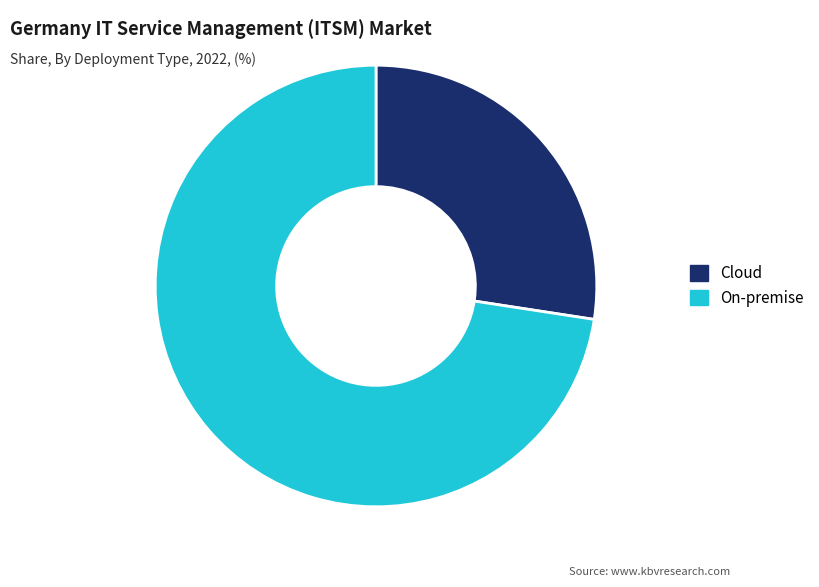

The Cloud slice represents 27% of the pie. True or false?

True